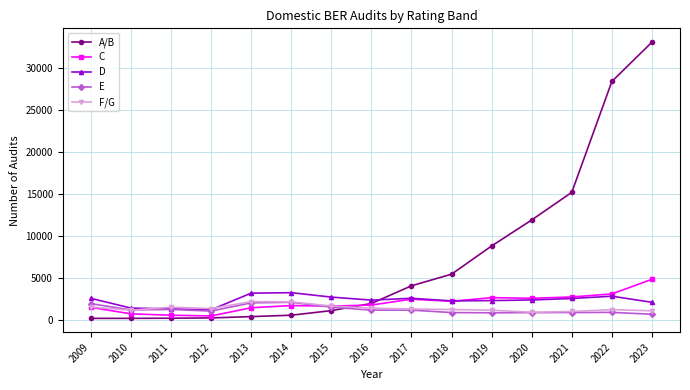

Where is A/B nearest to the value 16657?

2021